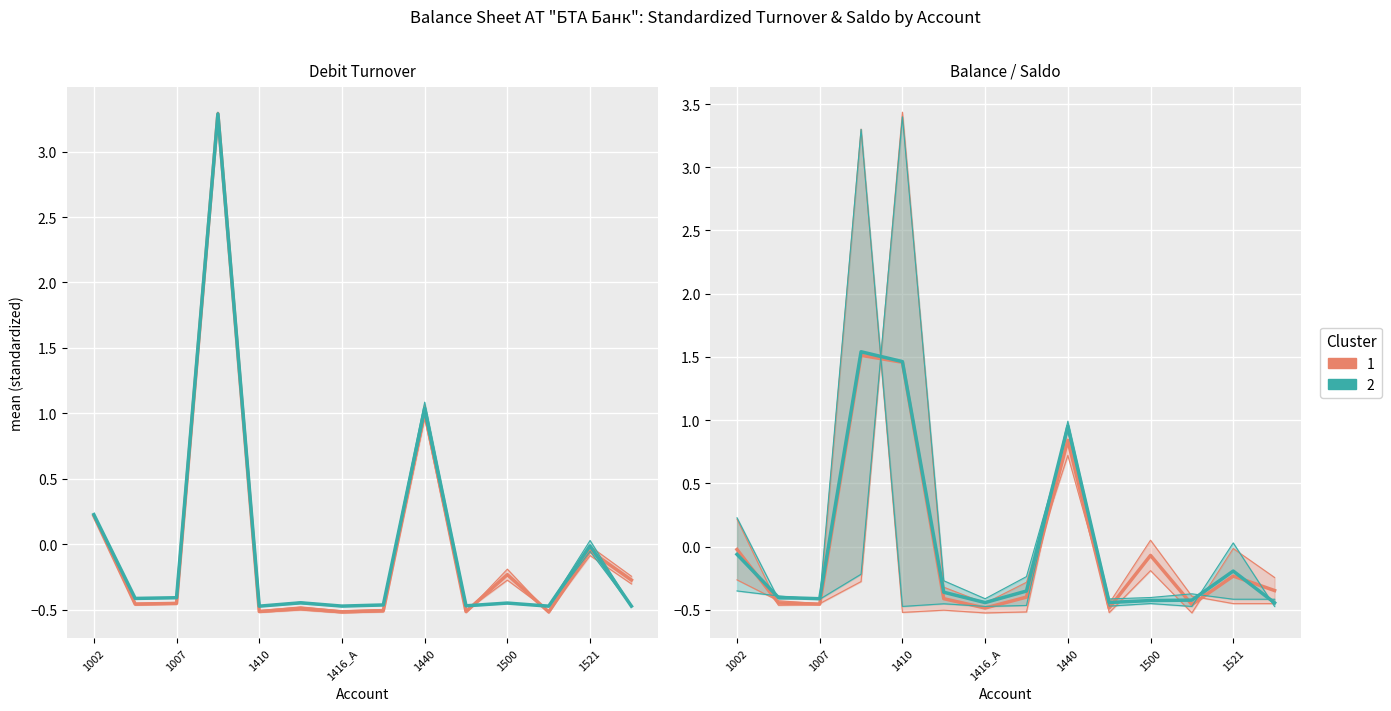

What is the value of the Cluster 2 point at the 4th from the left?

1.5